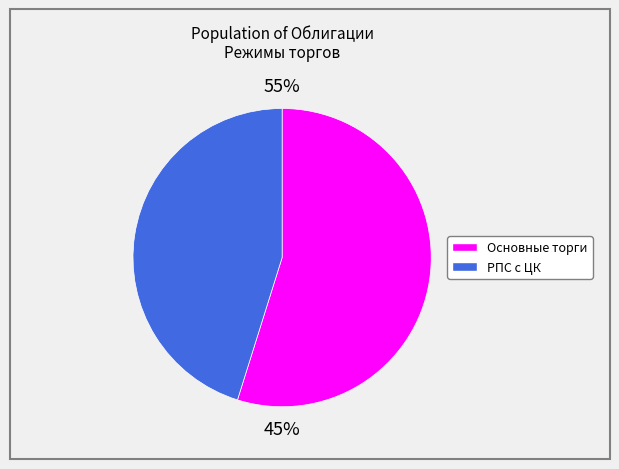

True or false: Облигации Д - РПС с ЦК accounts for 58% of the total.

False